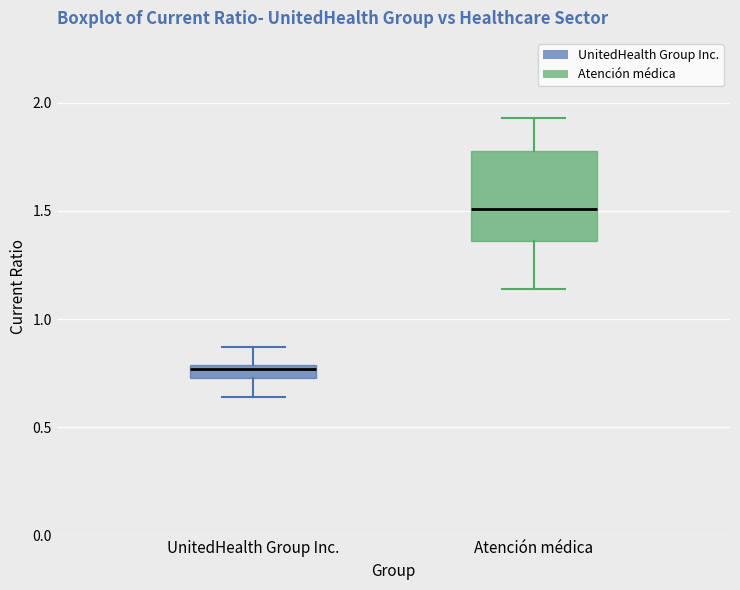

Comparing the boxes themselves (not the whiskers), which one is the tallest?

Atención médica